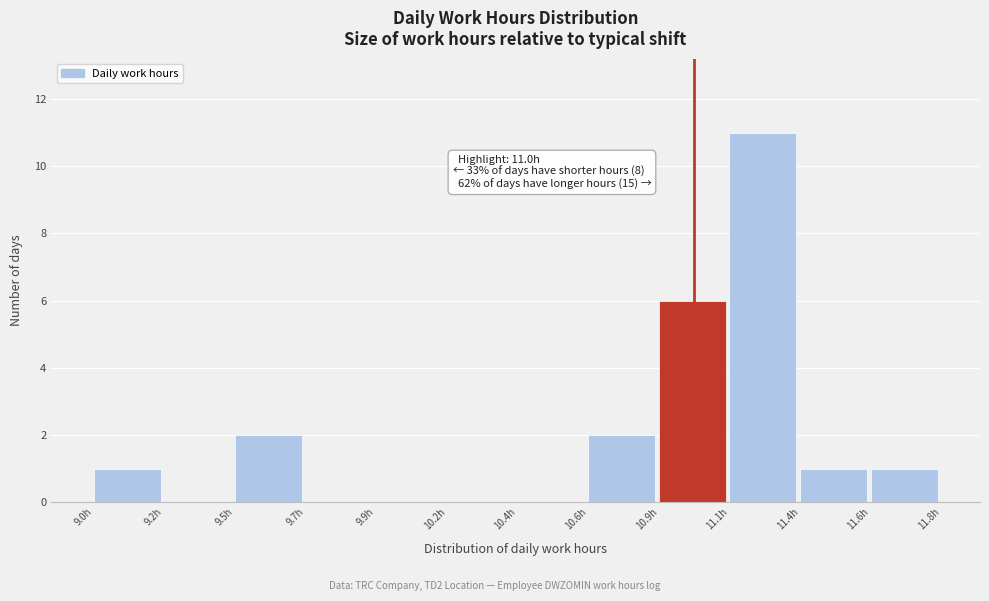

Reading right to left, transcribe all the data shown in this chart.

11.6h=1	11.4h=1	11.1h=11	10.9h=6	10.6h=2	10.4h=0	10.2h=0	9.9h=0	9.7h=0	9.5h=2	9.2h=0	9.0h=1